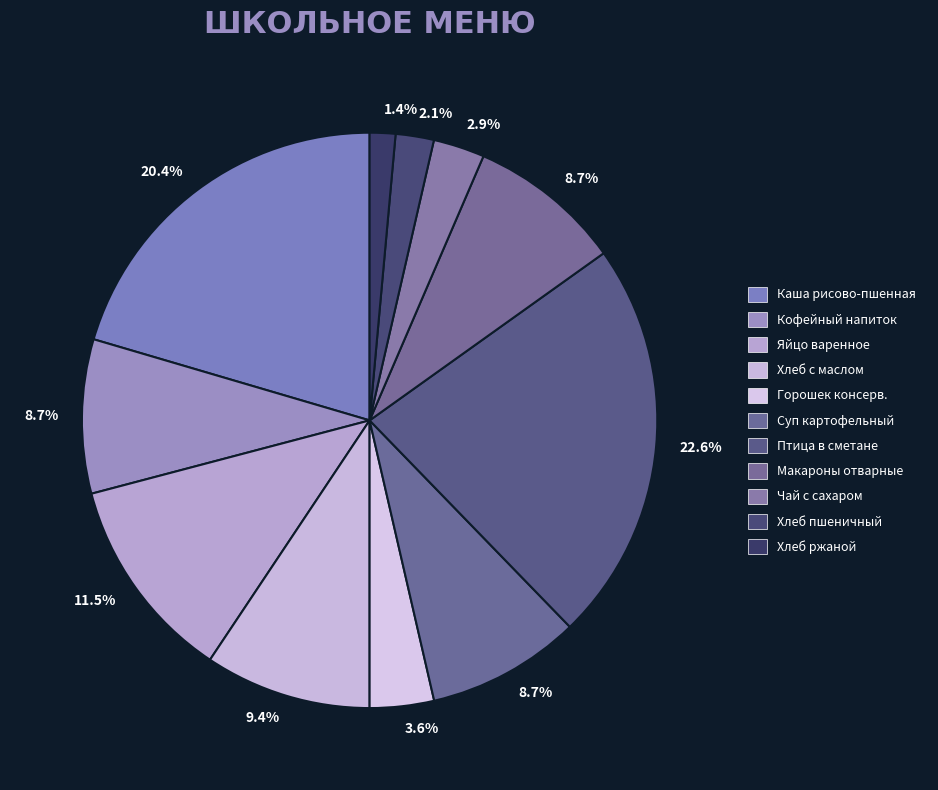

Does any single category account for the majority?

No